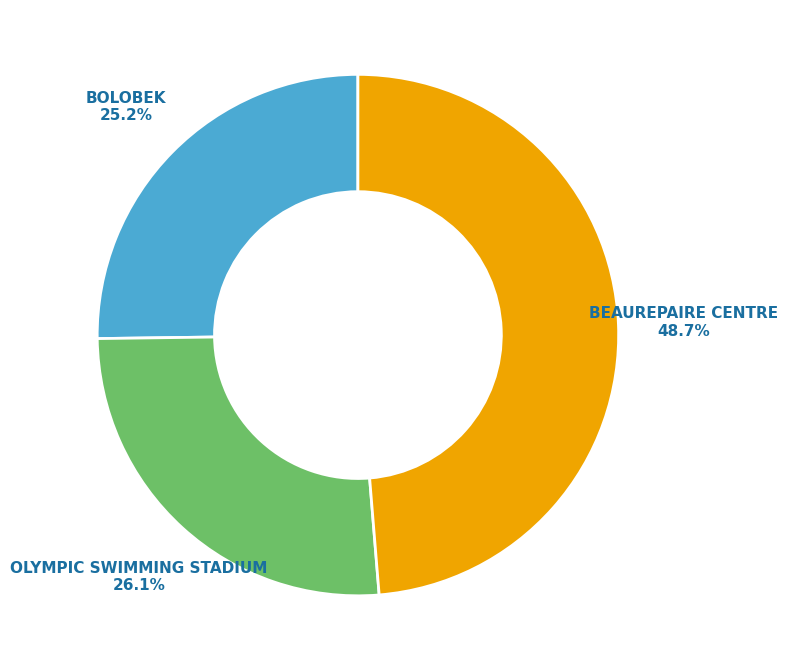

How much of the chart is everything except BEAUREPAIRE CENTRE?

51.3%